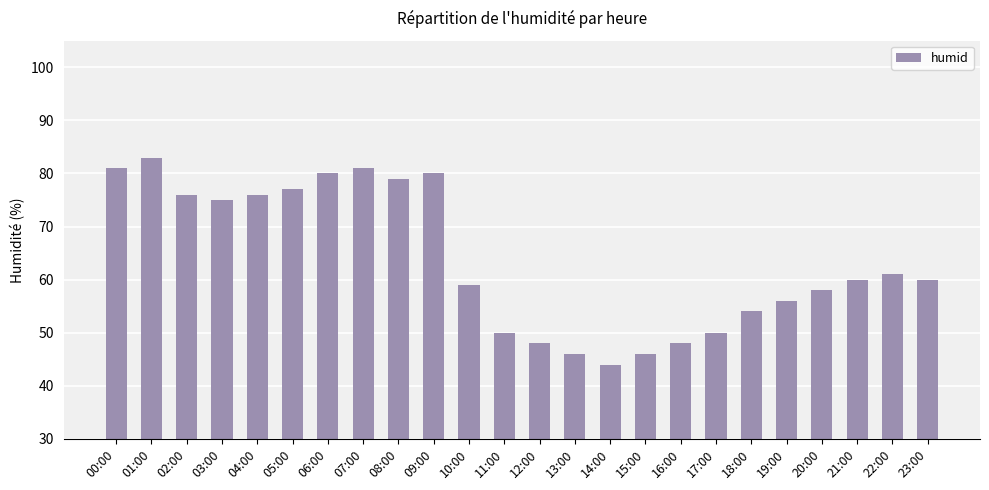

What is the value of the 21st bar from the left?

58